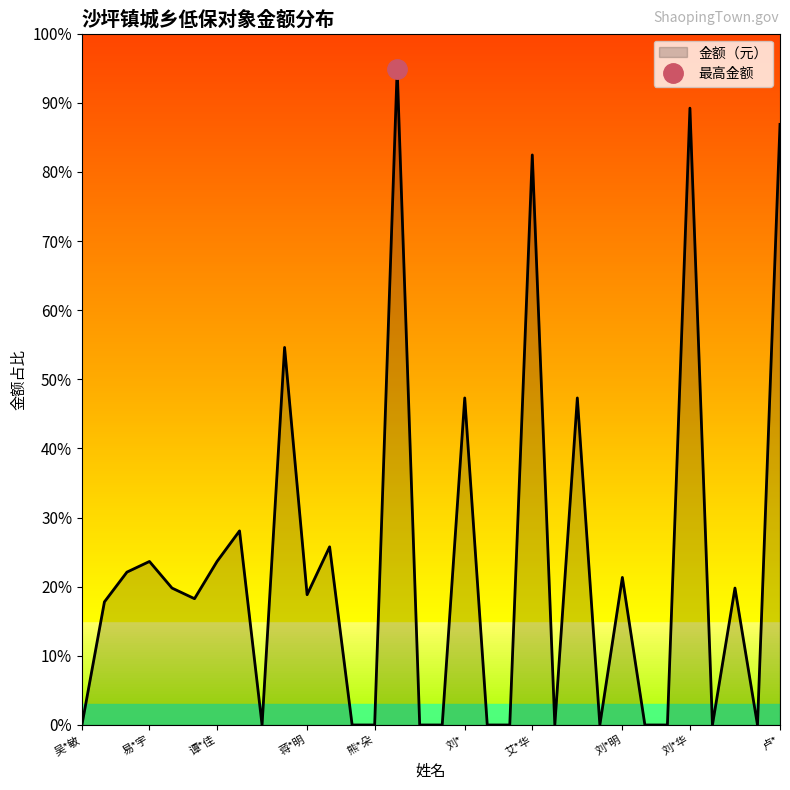

How many values are above zero?

18